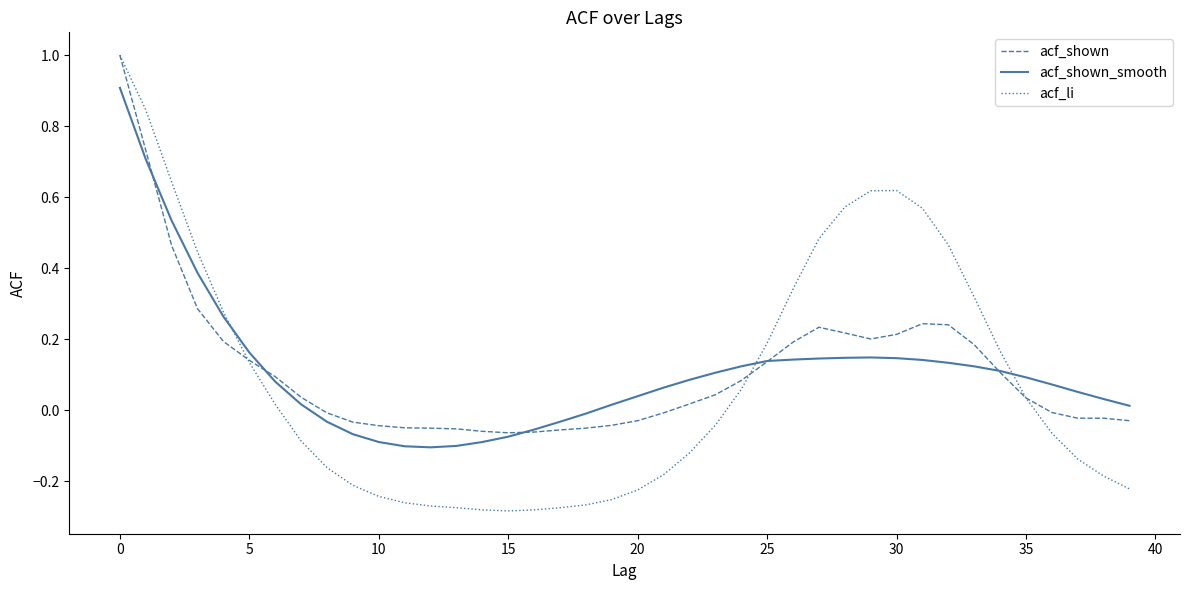

What is the maximum value shown in the chart?

1.0